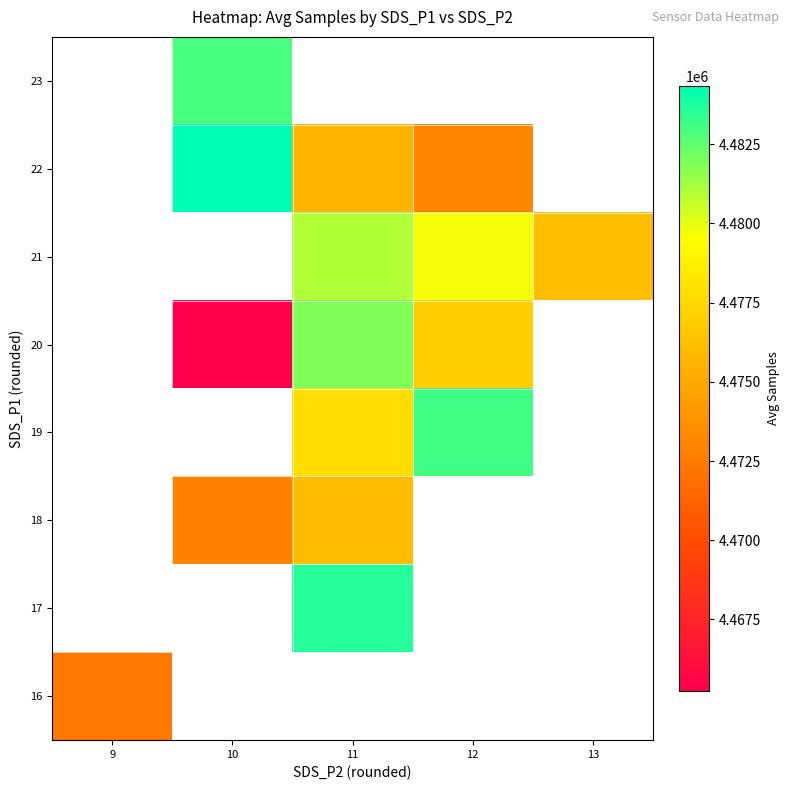

What is the lowest value of the 16 series?

4472403.0